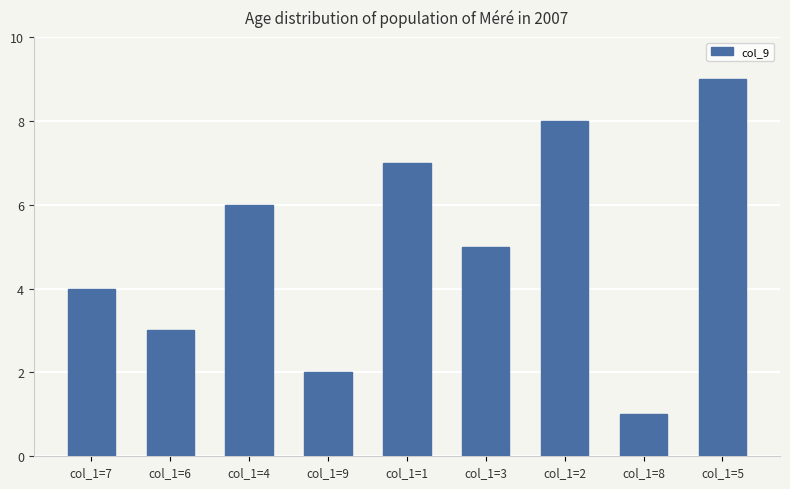

True or false: the data shows 6 at col_1=4.

True